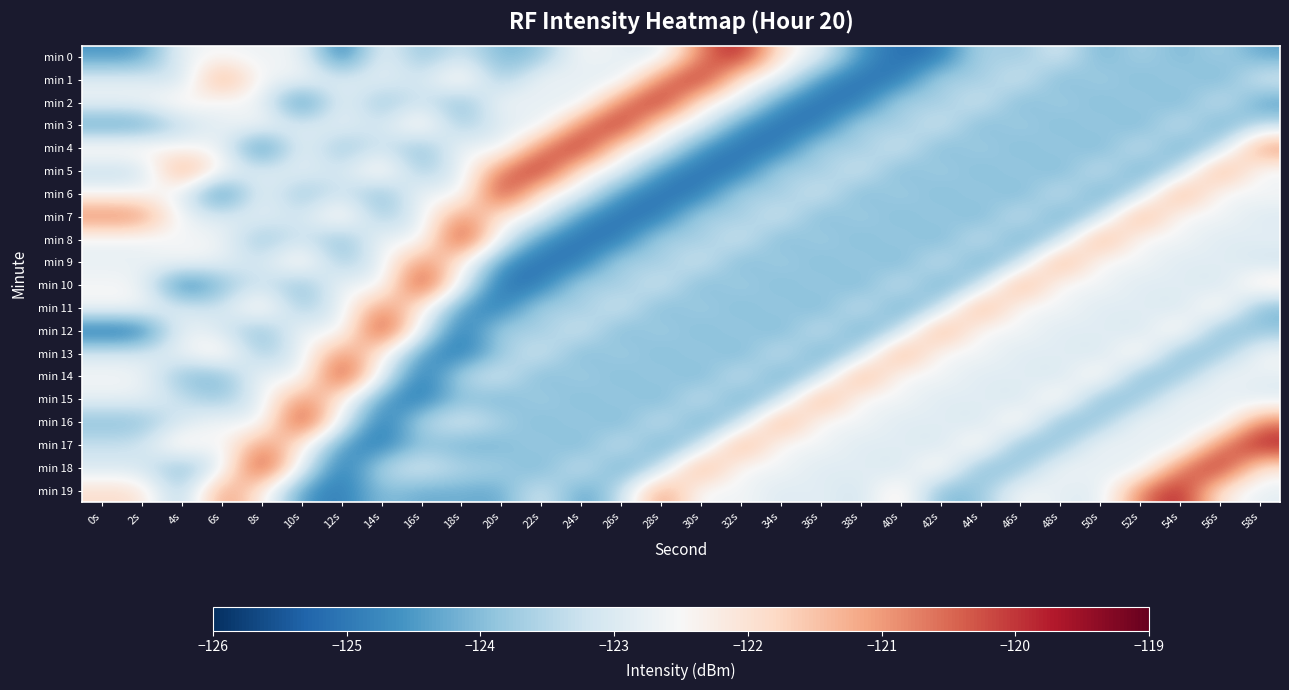

Rank the series by their maximum value, from highest to lowest.

min 0, min 1, min 2, min 3, min 4, min 5, min 6, min 8, min 10, min 12, min 14, min 16, min 17, min 18, min 19, min 7, min 9, min 11, min 13, min 15